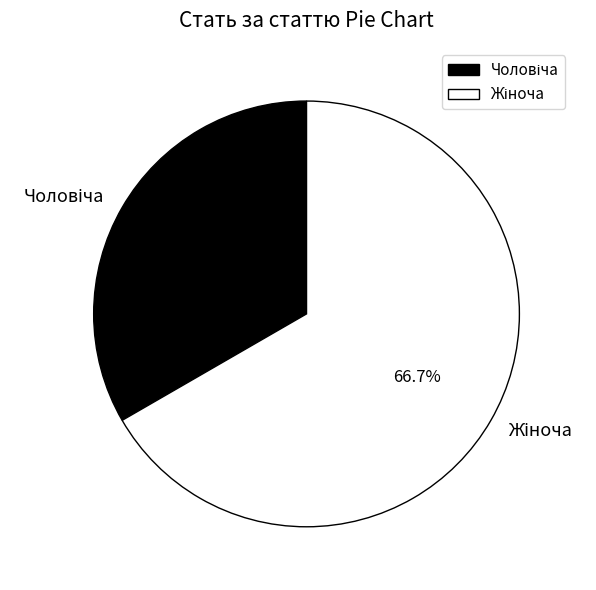

Does any single category account for the majority?

Yes